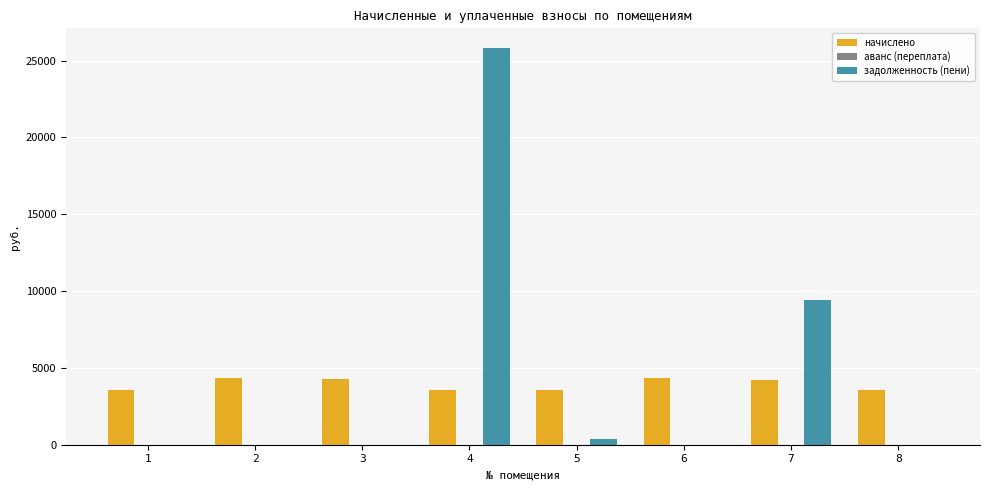

Between 3 and 8, which series saw the biggest shift?

начислено